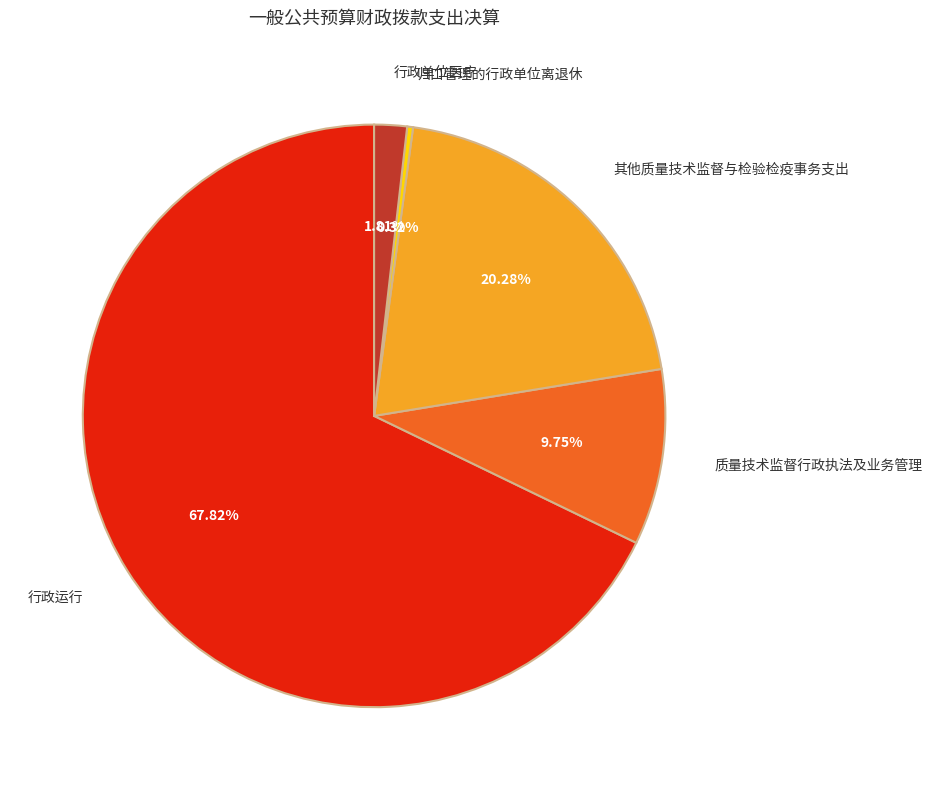

To the nearest percent, what is the average slice percentage?

20%